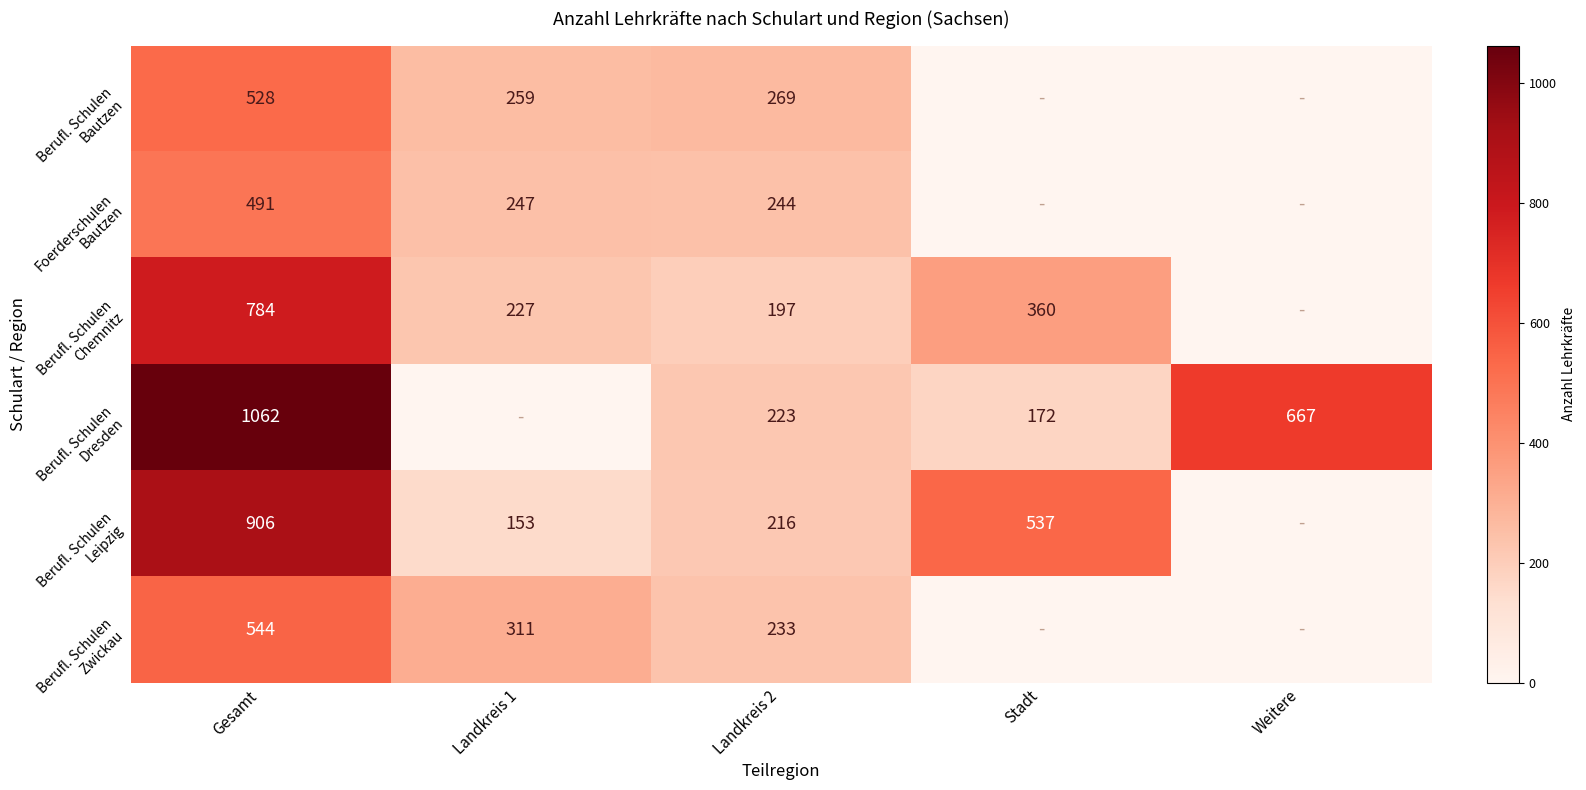

At which label does Berufl. Schulen Bautzen first exceed 259?

Gesamt